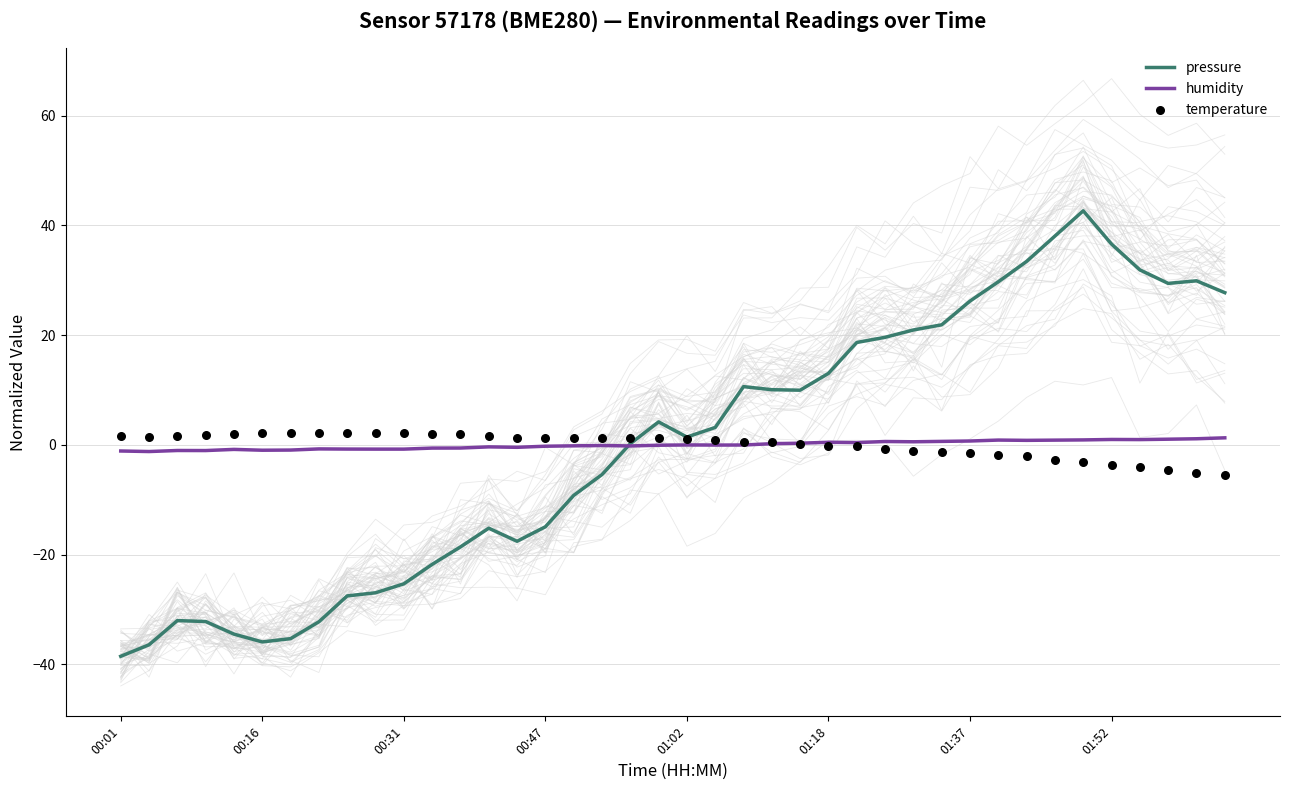

What is the total value across all series at 14?

-16.7